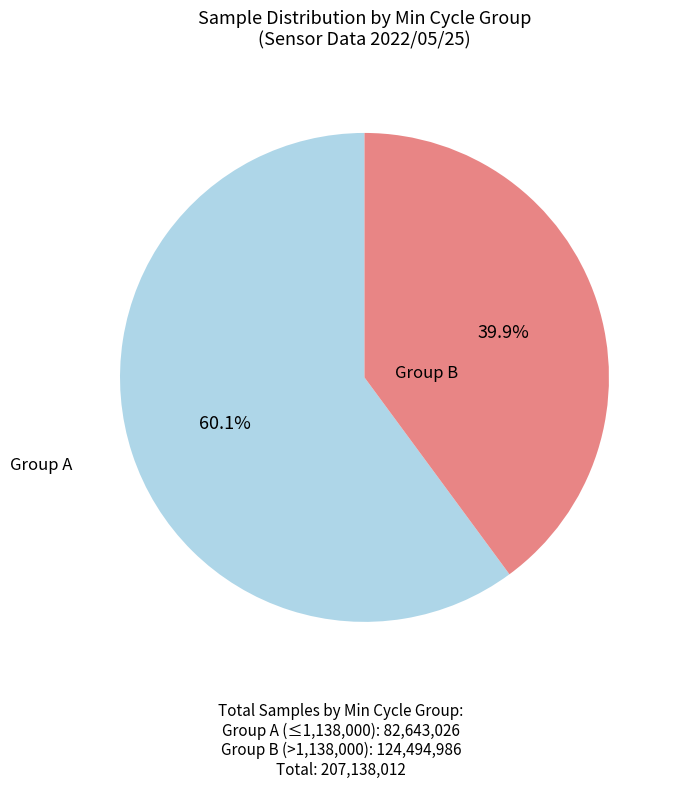

Is there any slice that represents more than half of the pie?

Yes